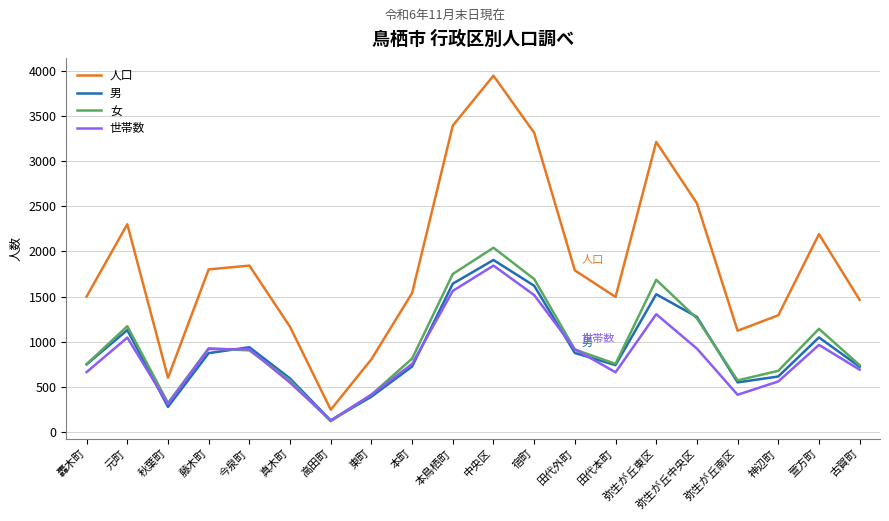

What is the minimum value for 人口?

247